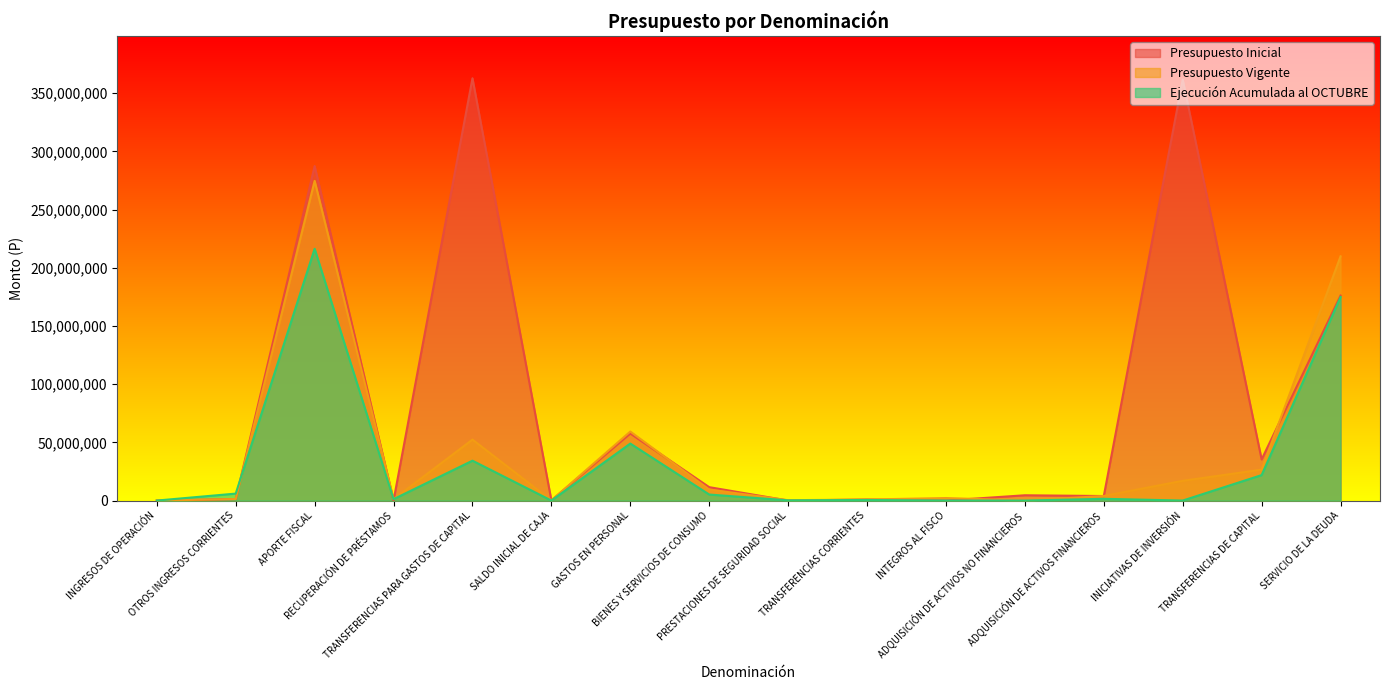

What is the value of the Presupuesto Vigente point at the 10th from the left?

880363